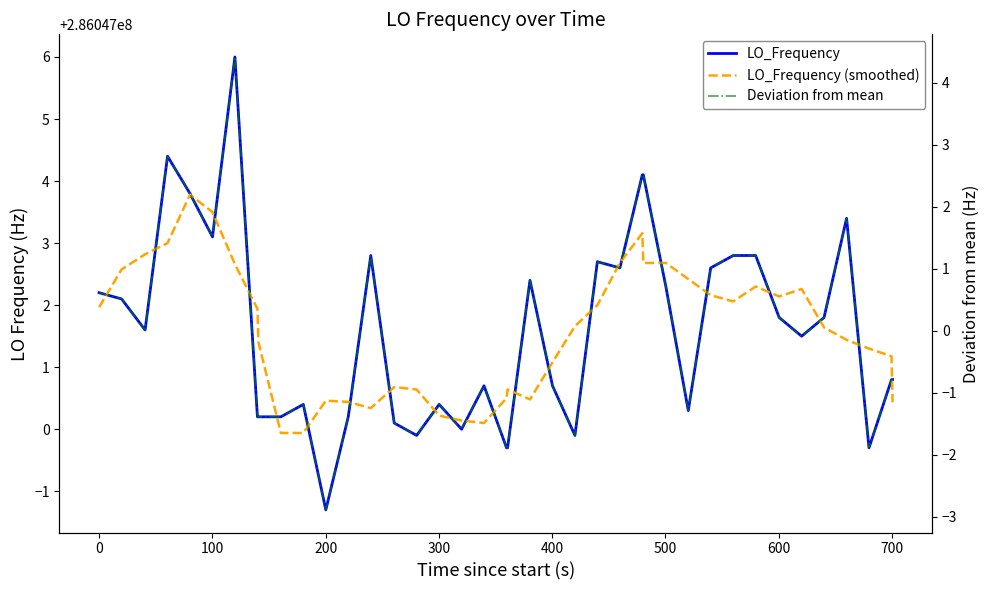

Which series has the largest range (max minus min)?

LO_Frequency